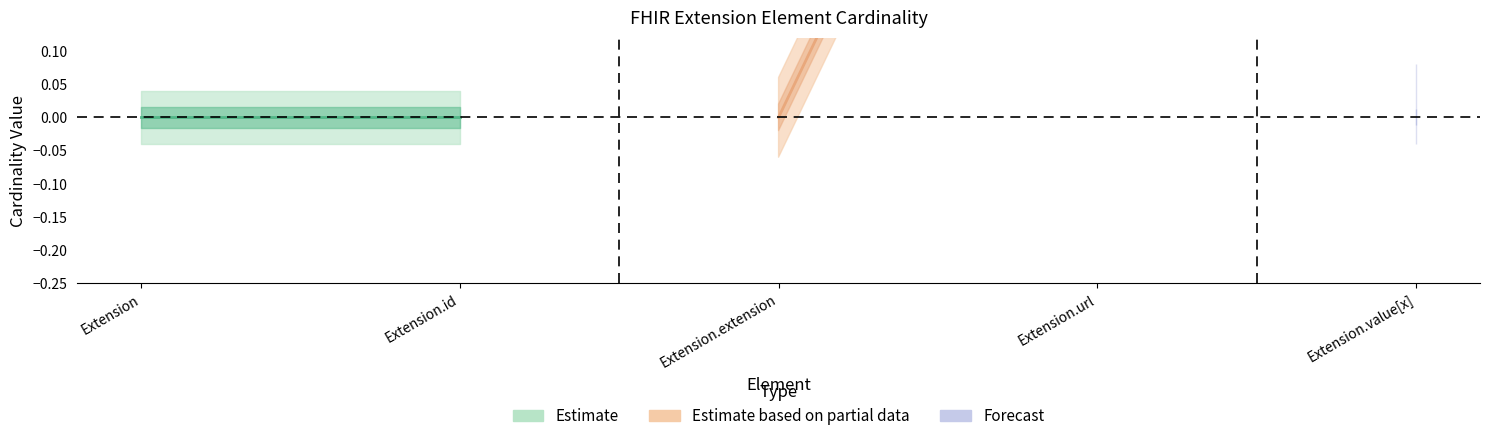

True or false: Base Min and Min intersect in this chart.

False